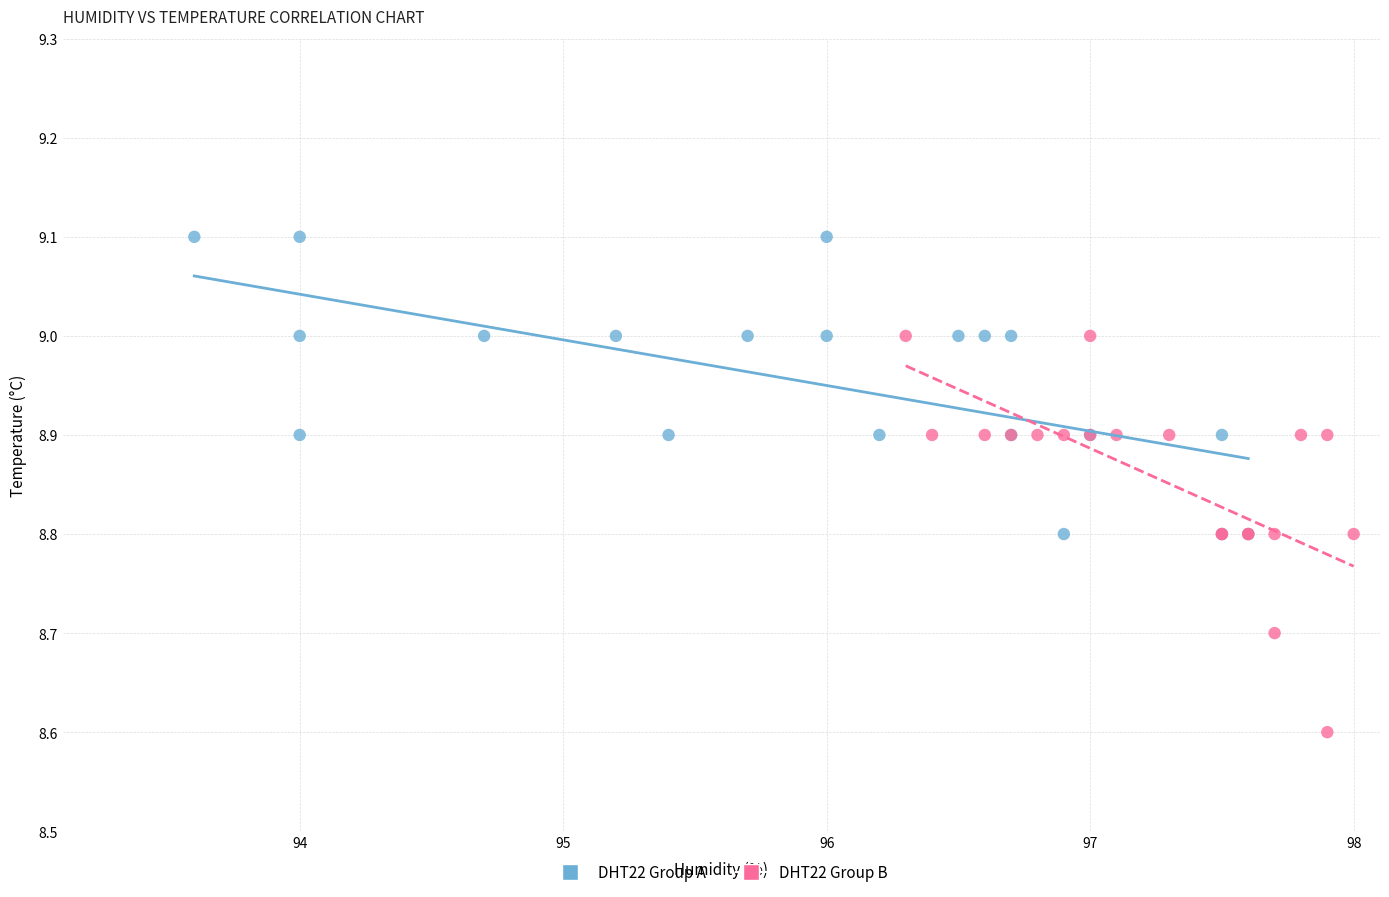

Which series reaches the minimum Y coordinate?

DHT22 Group B